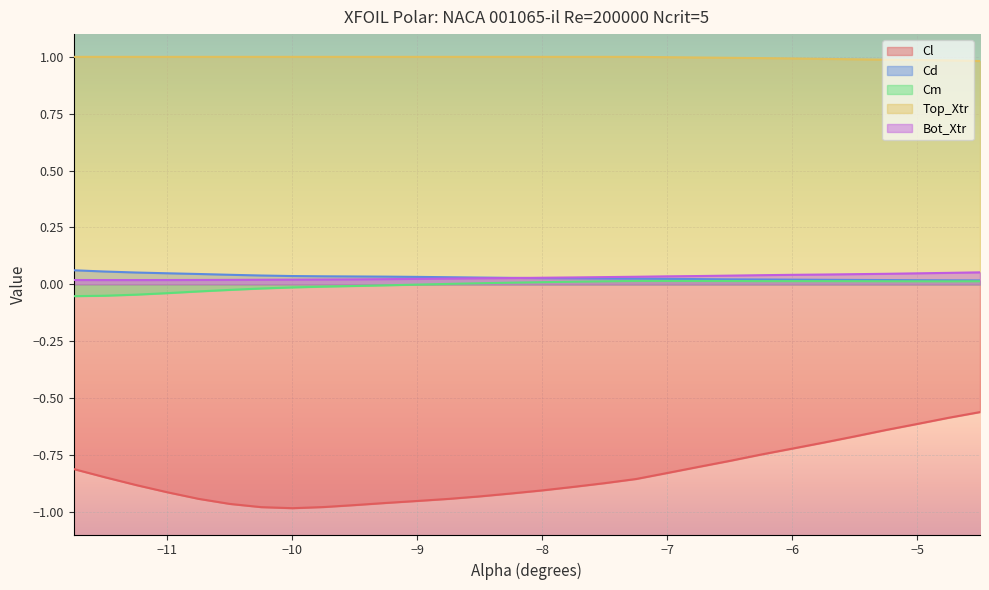

What is the maximum value shown in the chart?

1.0